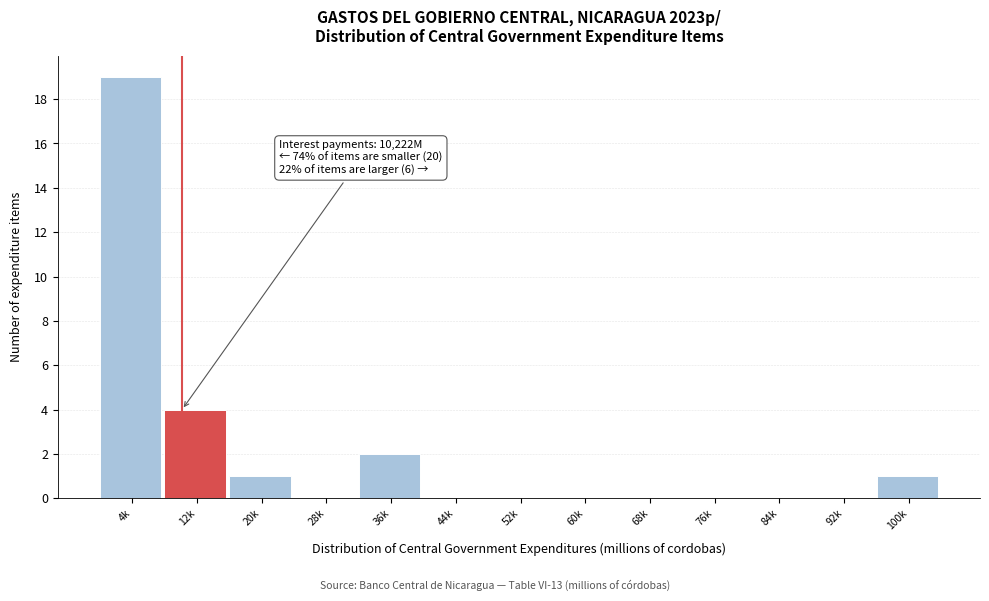

Reading left to right, list all the values displayed in this chart.

4k=19	12k=4	20k=1	28k=0	36k=2	44k=0	52k=0	60k=0	68k=0	76k=0	84k=0	92k=0	100k=1